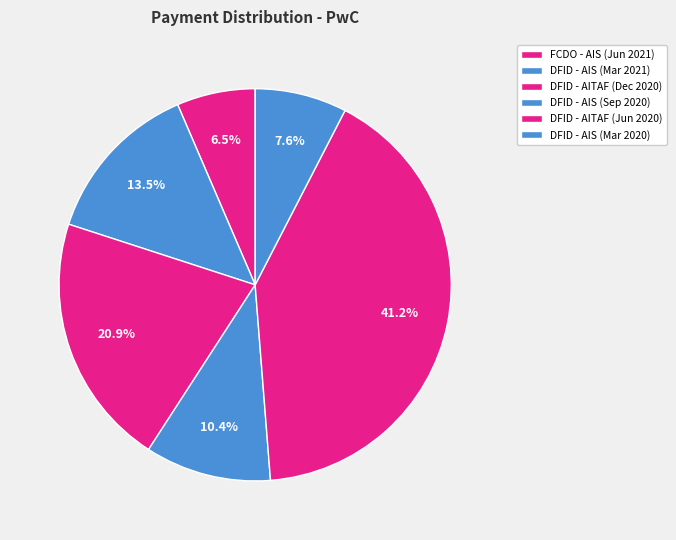

How many slices are in this pie chart?

6